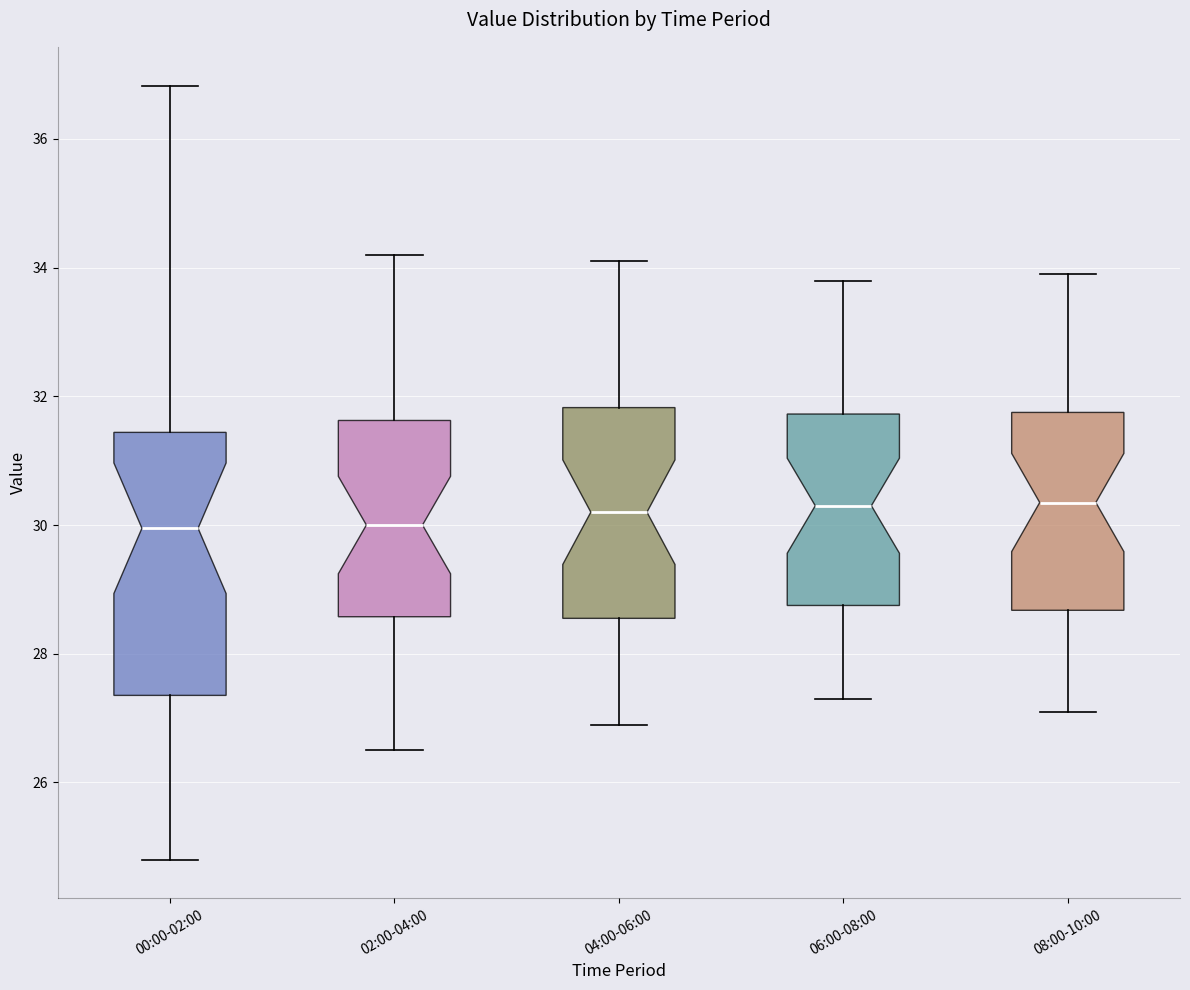

Reading left to right, transcribe this box plot: for each box, give where its median line is, the range the box spans, and where its two whiskers end, as read against the y-axis. The values are not printed on the chart, so give them approximately, as read against the axis.

00:00-02:00: median 30.0, box 27.4 to 31.4, whiskers 24.8 to 36.8
02:00-04:00: median 30.0, box 28.6 to 31.6, whiskers 26.6 to 34.2
04:00-06:00: median 30.2, box 28.6 to 31.8, whiskers 27.0 to 34.2
06:00-08:00: median 30.4, box 28.8 to 31.8, whiskers 27.4 to 33.8
08:00-10:00: median 30.4, box 28.6 to 31.8, whiskers 27.2 to 34.0